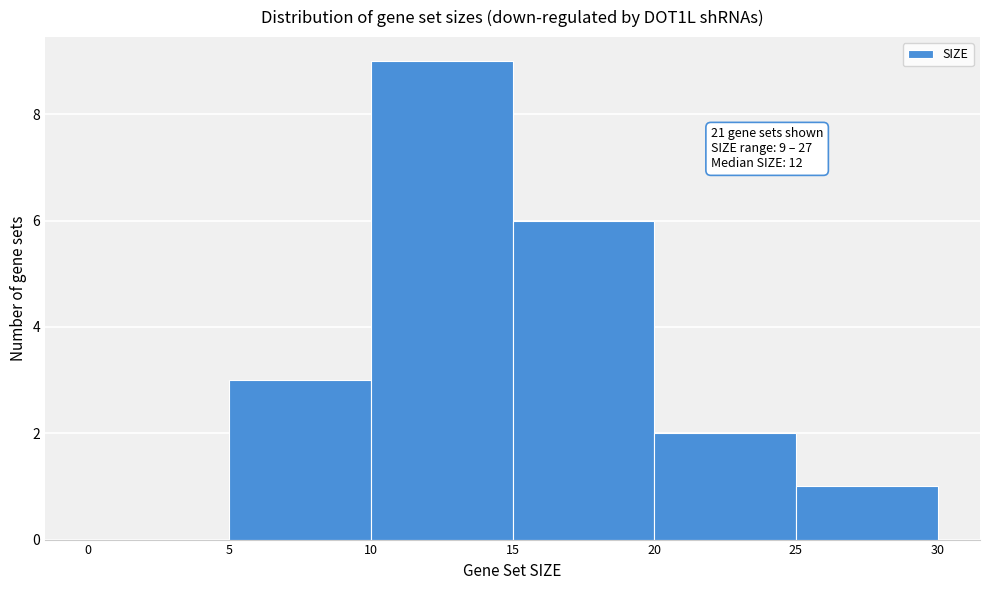

Over which range of the x-axis is the bar tallest?

10 to 15